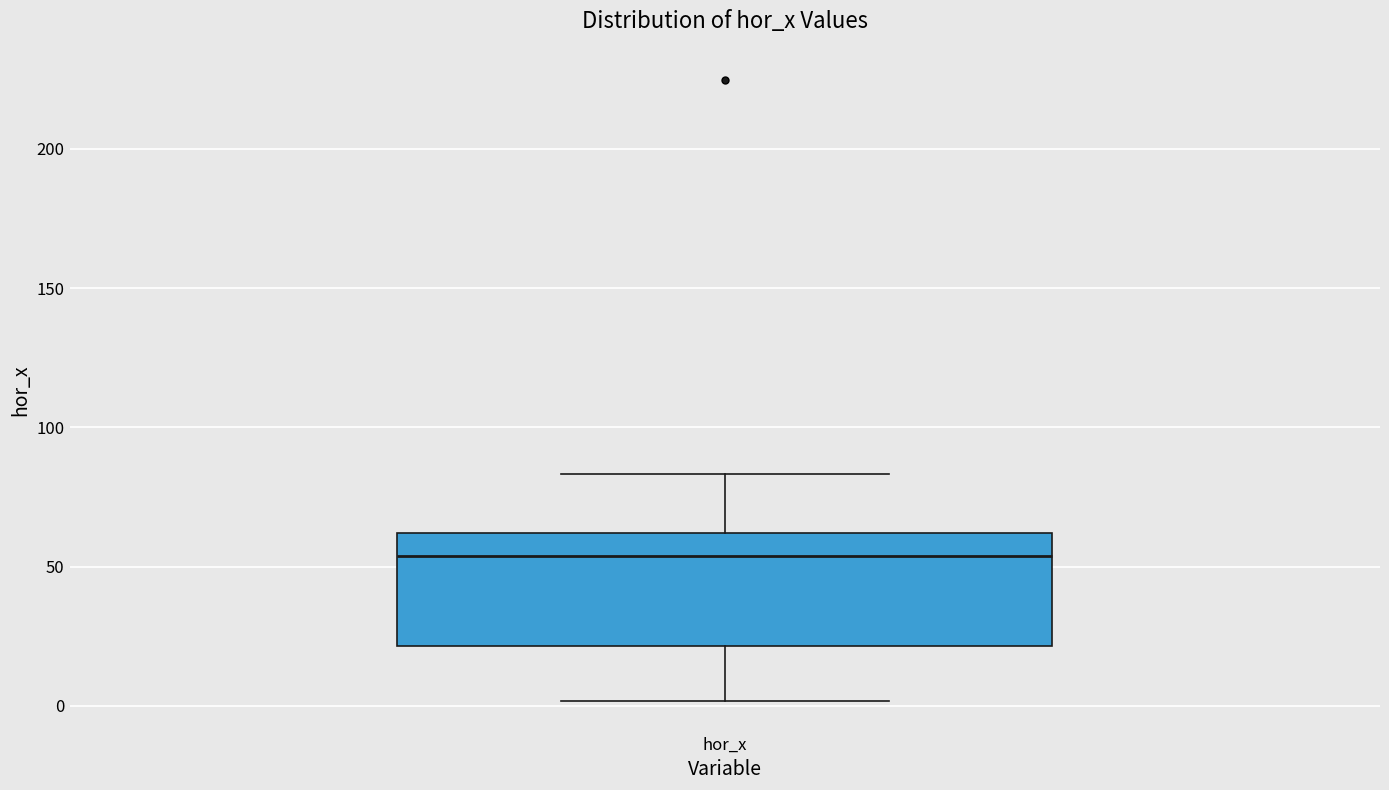

Read this box plot against the y-axis: the position of the median line, the range covered by the box, and the ends of both whiskers. The values are not printed on the chart, so give them approximately, as read against the axis.

median 55, box 20 to 60, whiskers 0 to 85